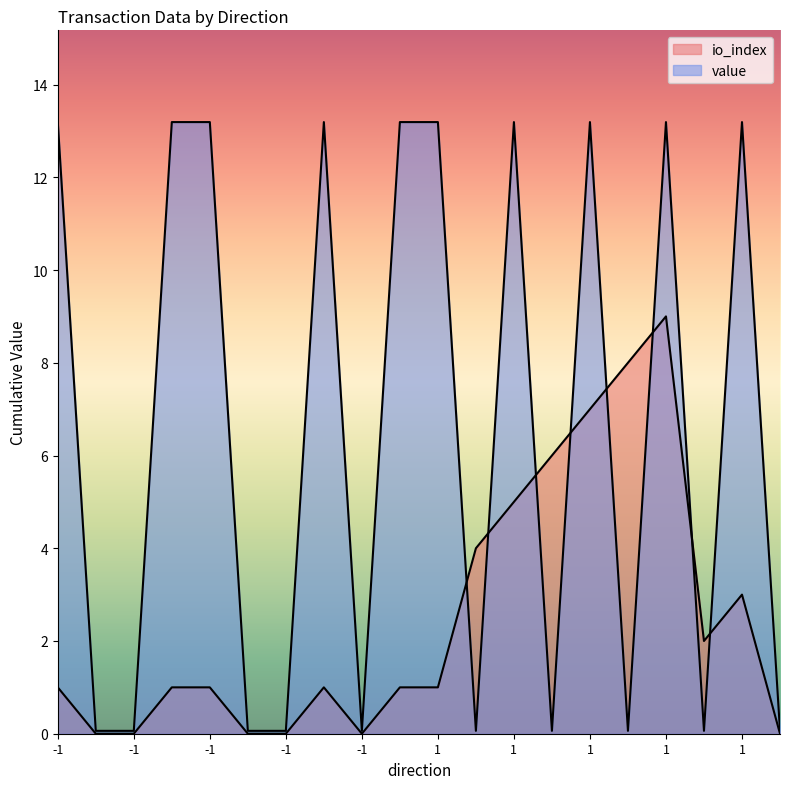

How many interior local valleys does the io_index series have?

2